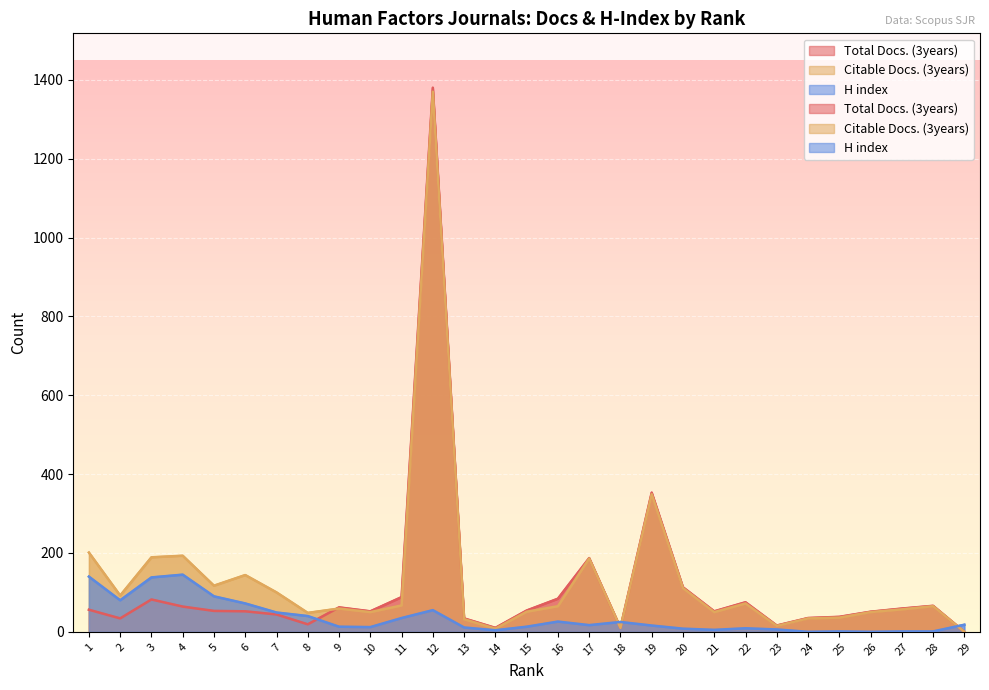

What is the difference between the second highest and minimum values in the Citable Docs. (3years) series?

349